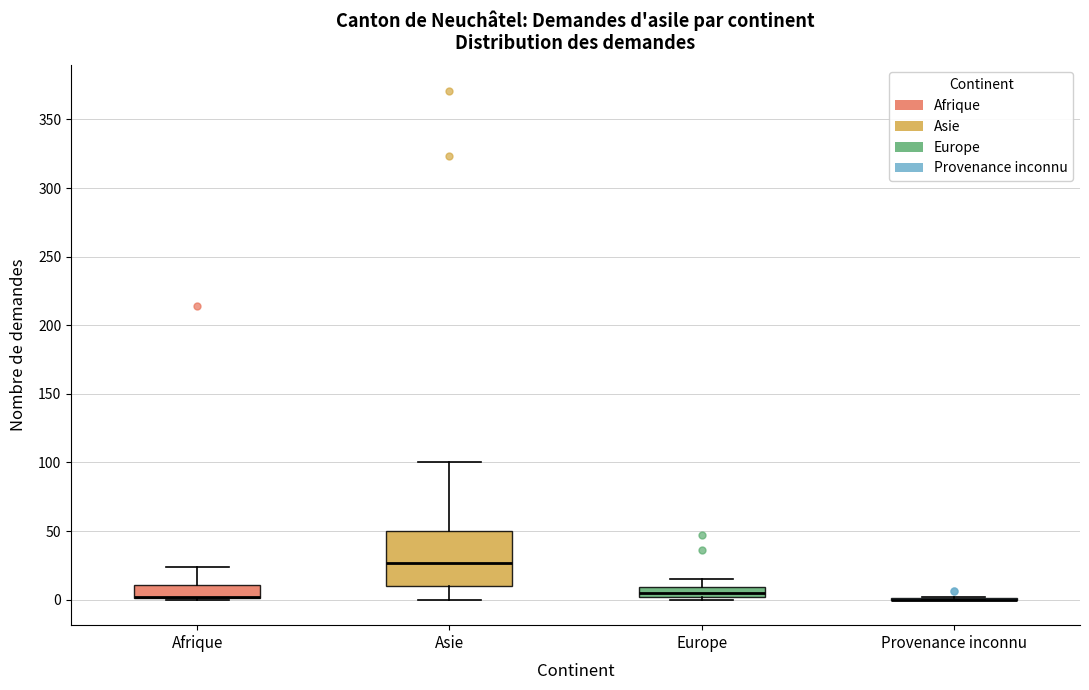

Where is the upper edge of the box for Europe on the y-axis? The values are not printed on the chart, so give them approximately, as read against the axis.

10